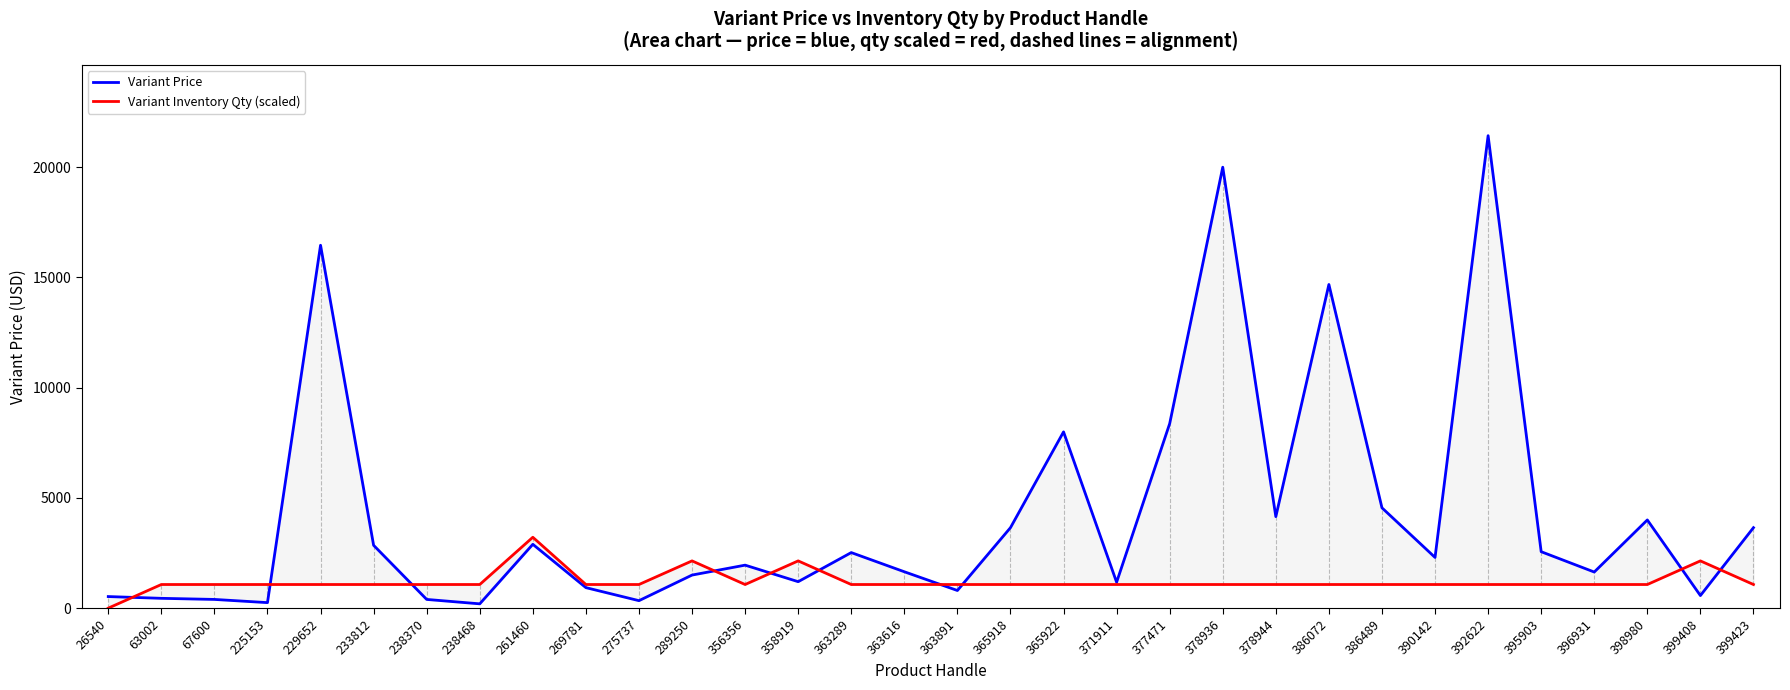

Which series has the largest total across all categories?

Variant Price